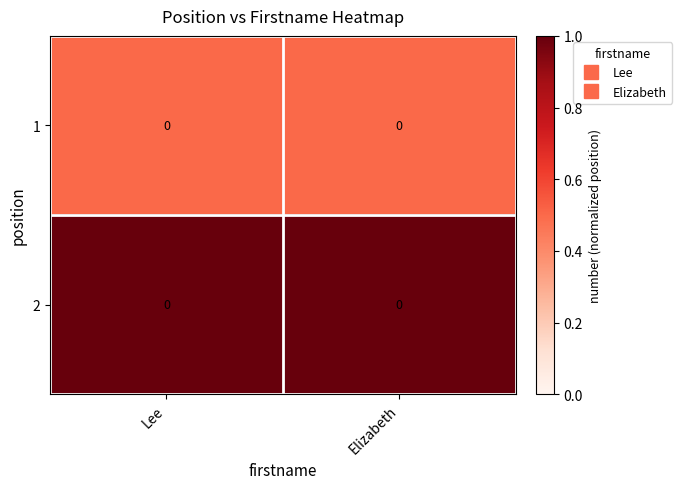

What is the maximum value shown in the chart?

1.0